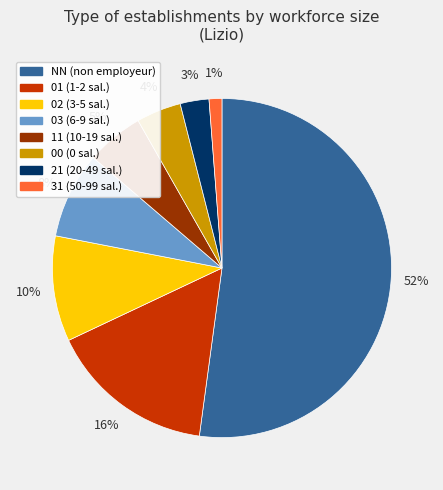

What is the smallest slice in the pie chart?

31